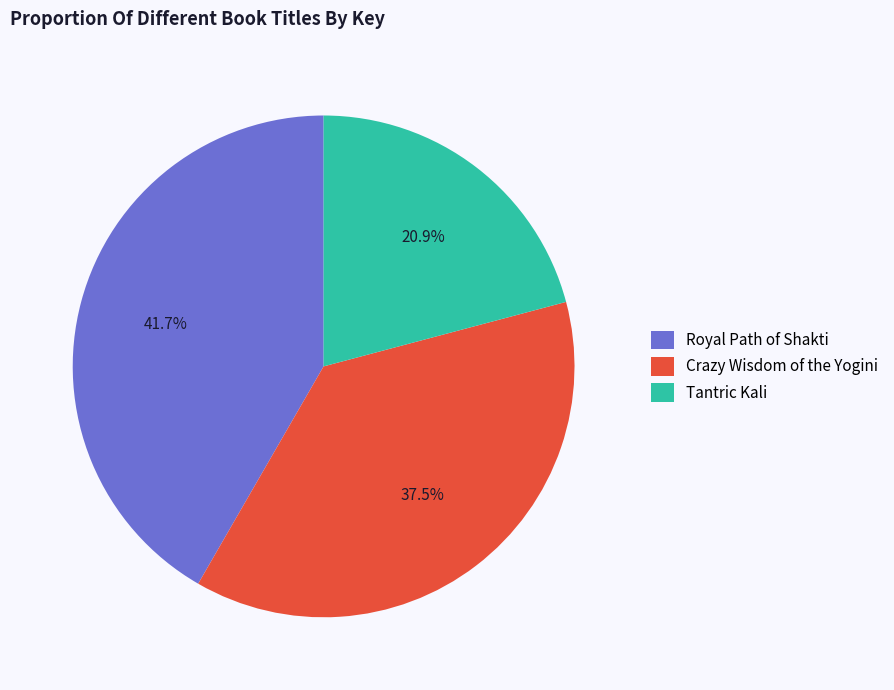

What is the largest slice in the pie chart?

Royal Path of Shakti